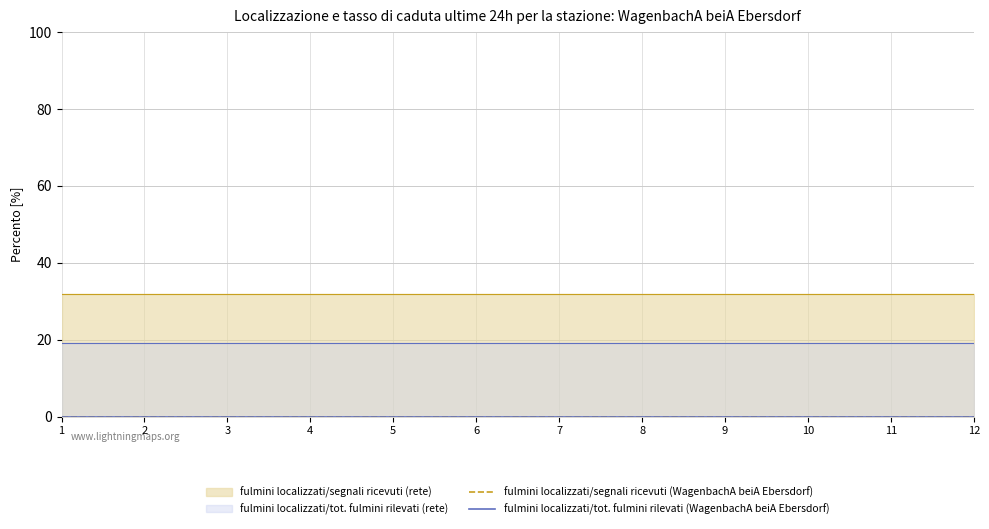

At which label is fulmini localizzati/segnali ricevuti (WagenbachA beiA Ebersdorf) closest to 0?

1